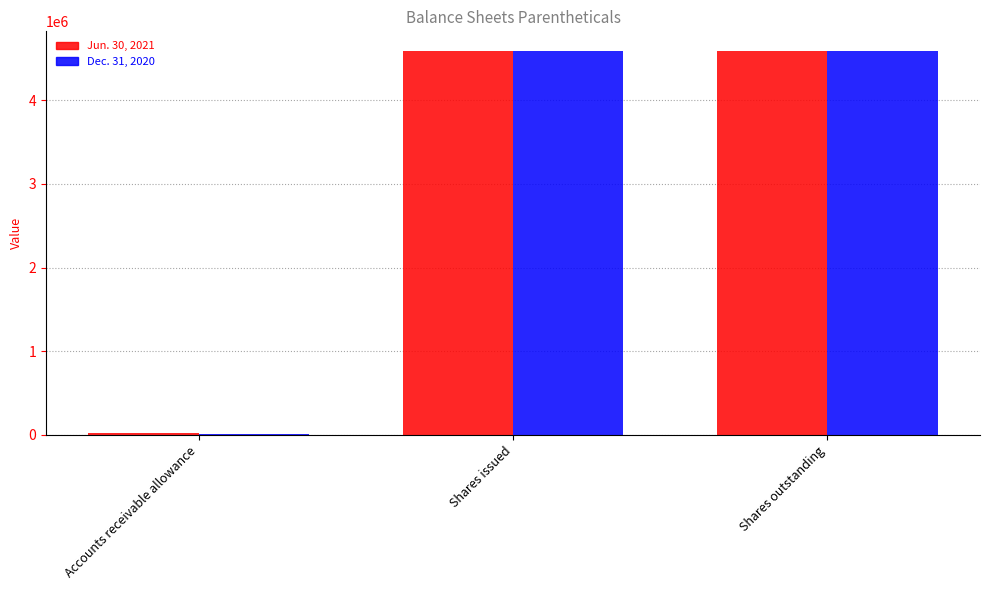

The Jun. 30, 2021 series shows 7630324 at Shares issued. True or false?

False